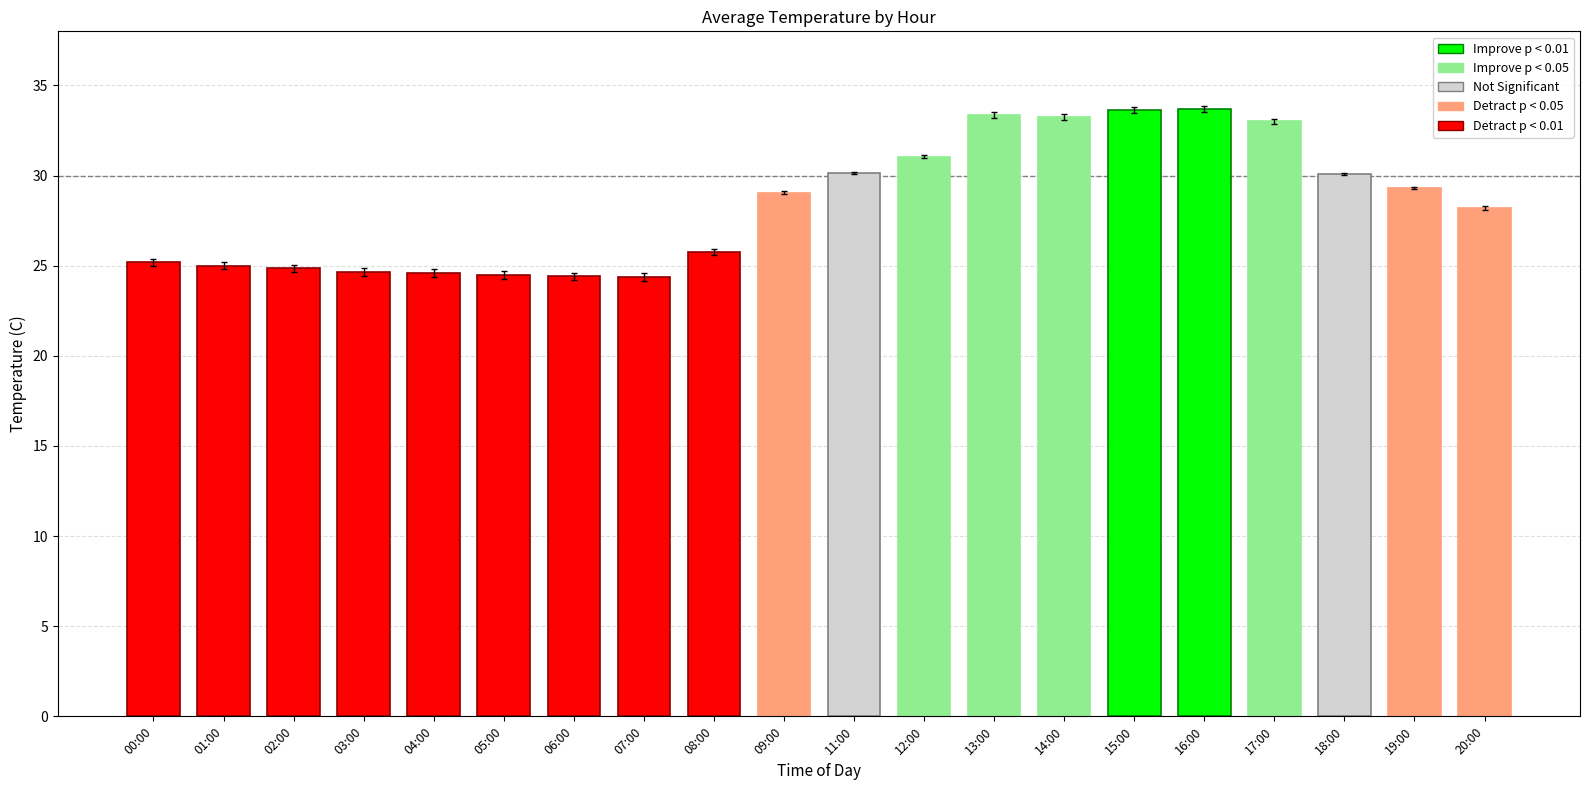

Where does the data first go above 29?

09:00